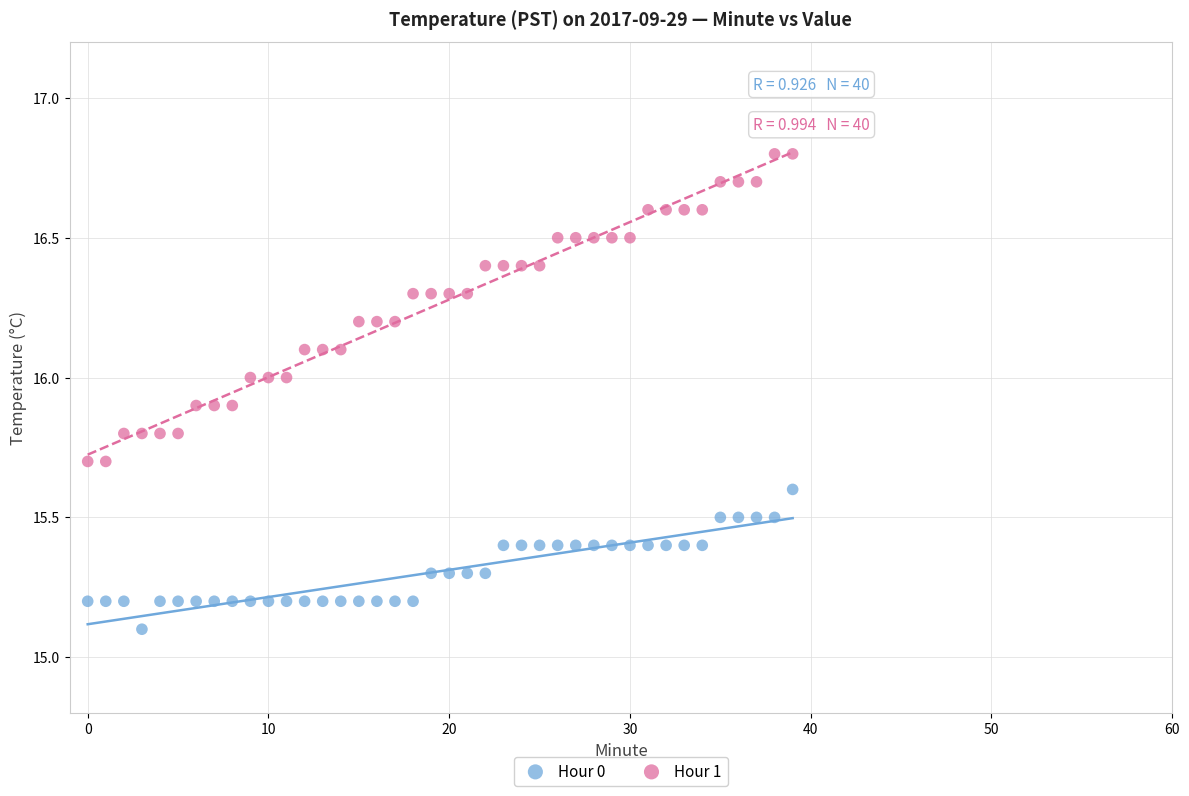

Which series has the largest Y range (max minus min)?

Hour 1